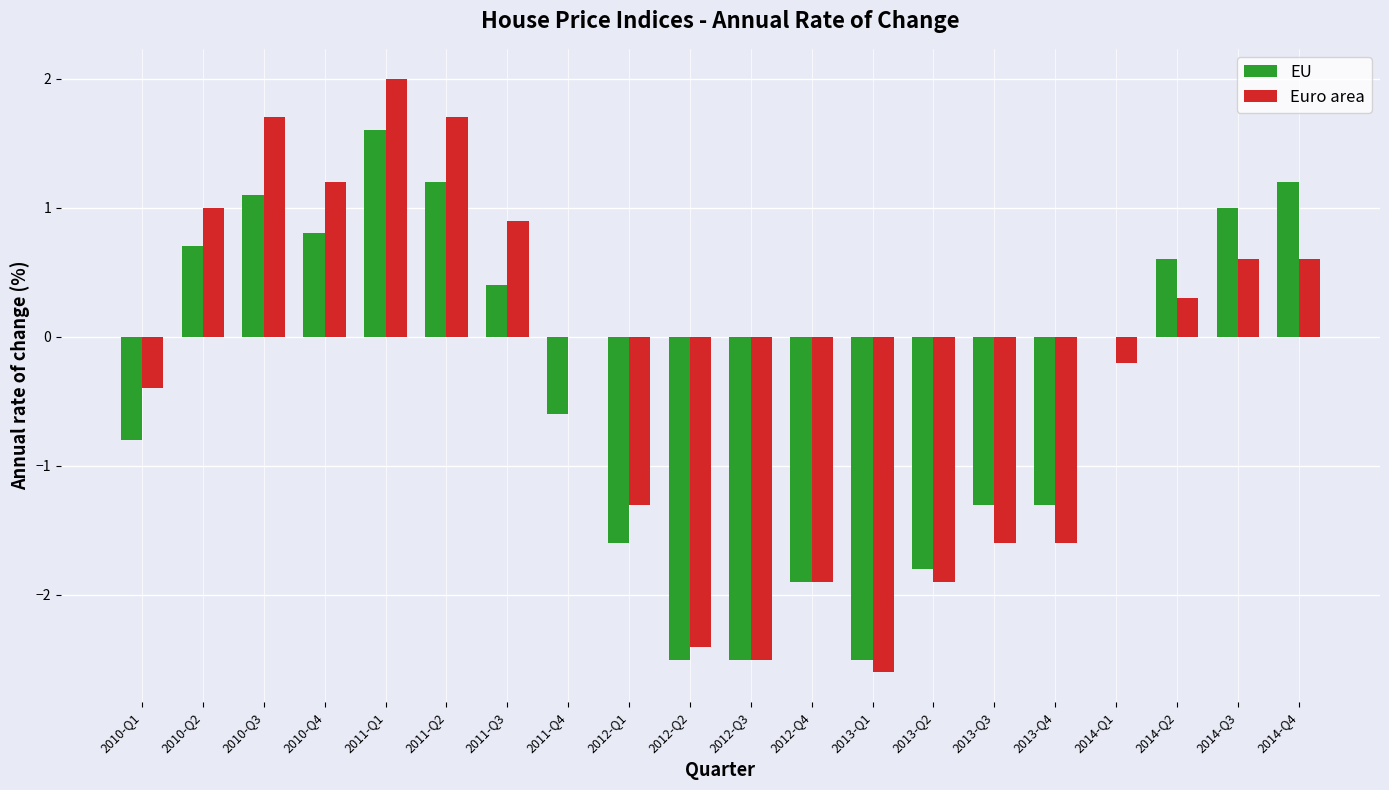

How many groups of bars are there?

20